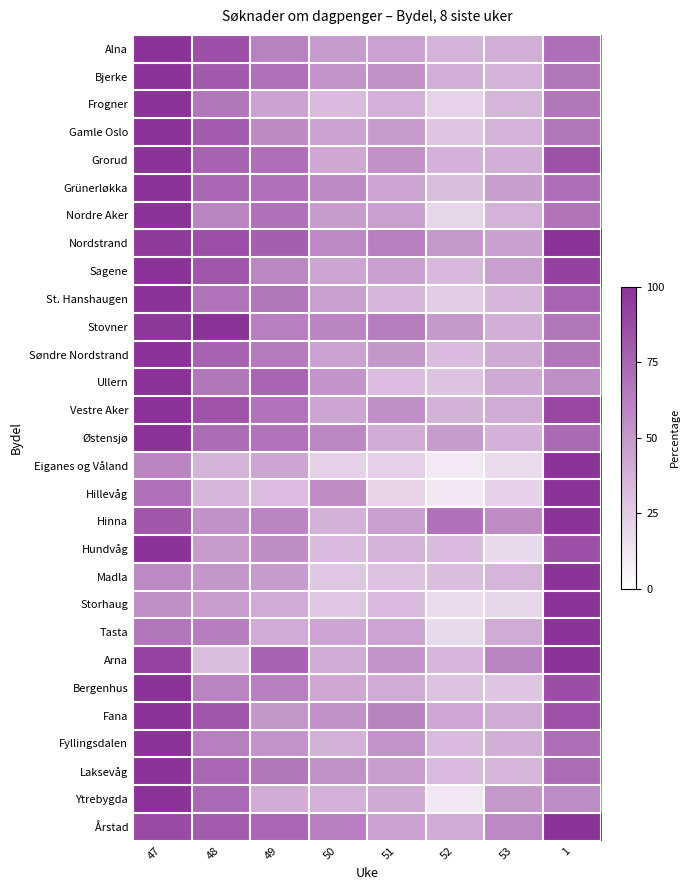

Rank the series at 1 from lowest to highest value.

Ullern, Ytrebygda, Stovner, Bjerke, Gamle Oslo, Frogner, Søndre Nordstrand, Nordre Aker, Alna, Grünerløkka, Fyllingsdalen, Laksevåg, Østensjø, St. Hanshaugen, Grorud, Fana, Hundvåg, Bergenhus, Vestre Aker, Sagene, Nordstrand, Eiganes og Våland, Hillevåg, Hinna, Madla, Storhaug, Tasta, Arna, Årstad